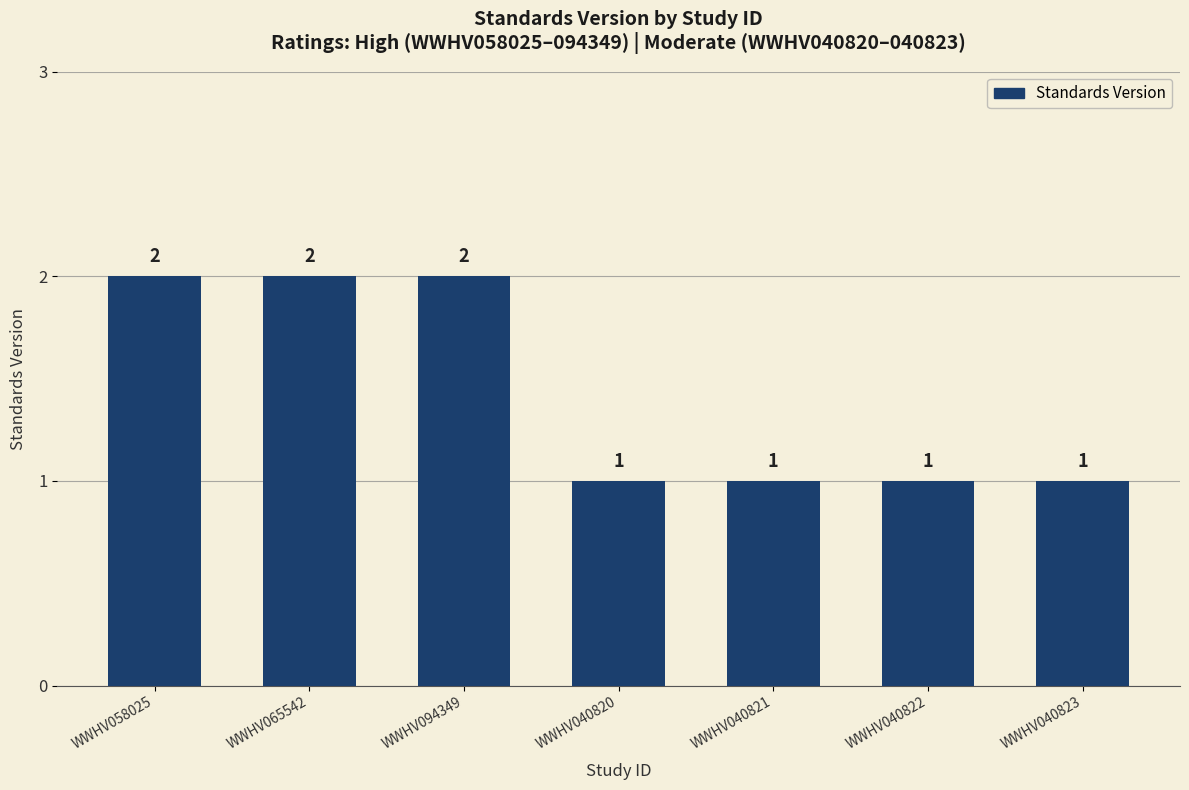

What is the sum of all values?

10